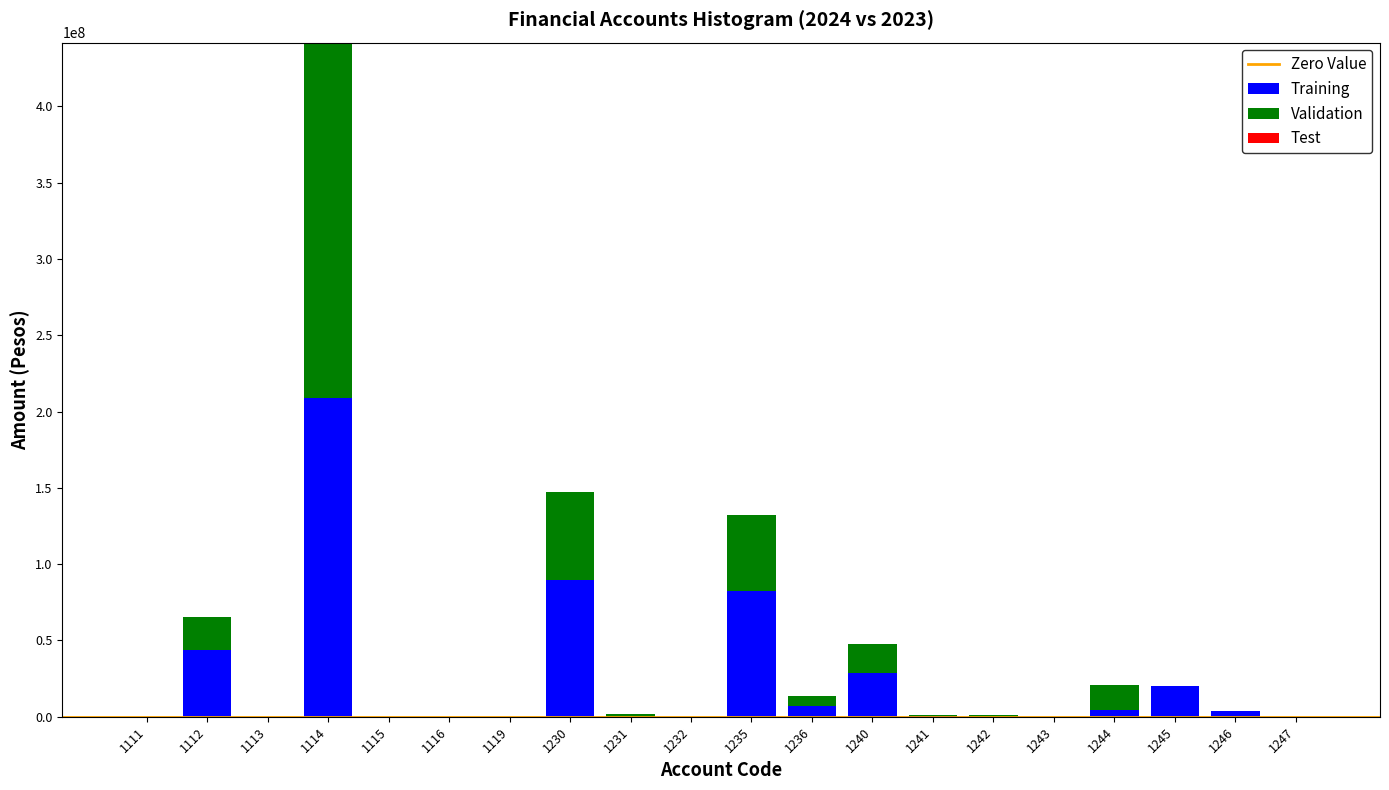

What is the sum of the Training values at 1112 and 1247?

44041669.6